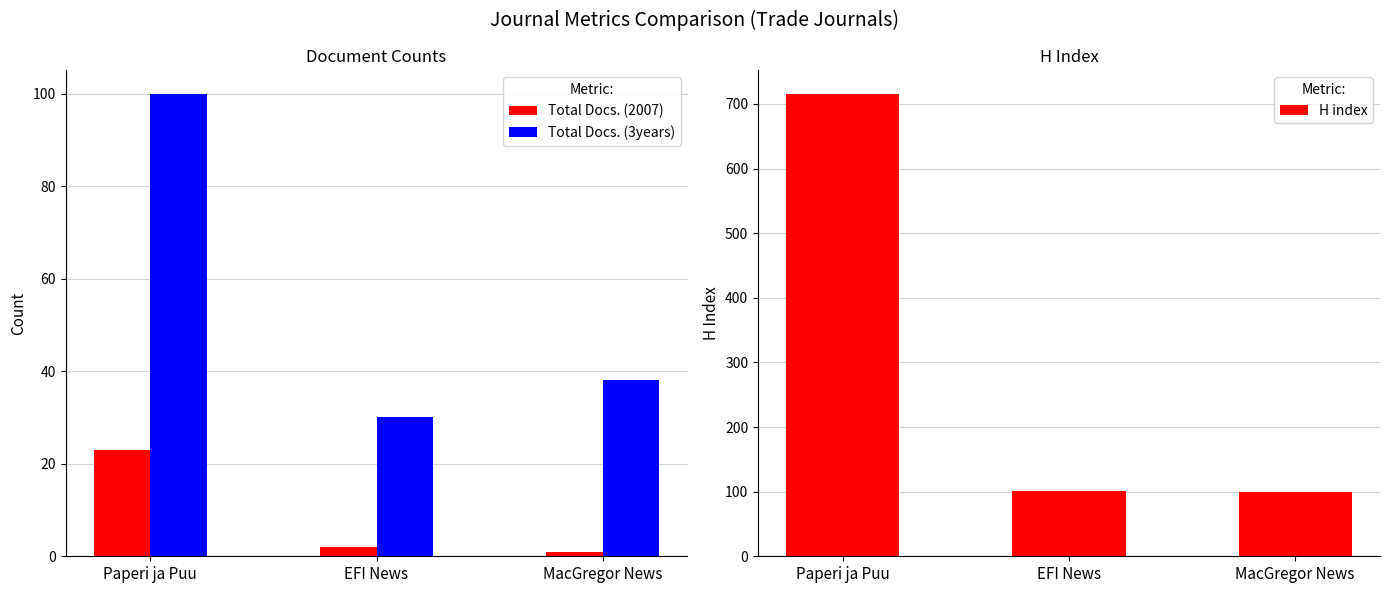

The value of H index at EFI News is 101. True or false?

True